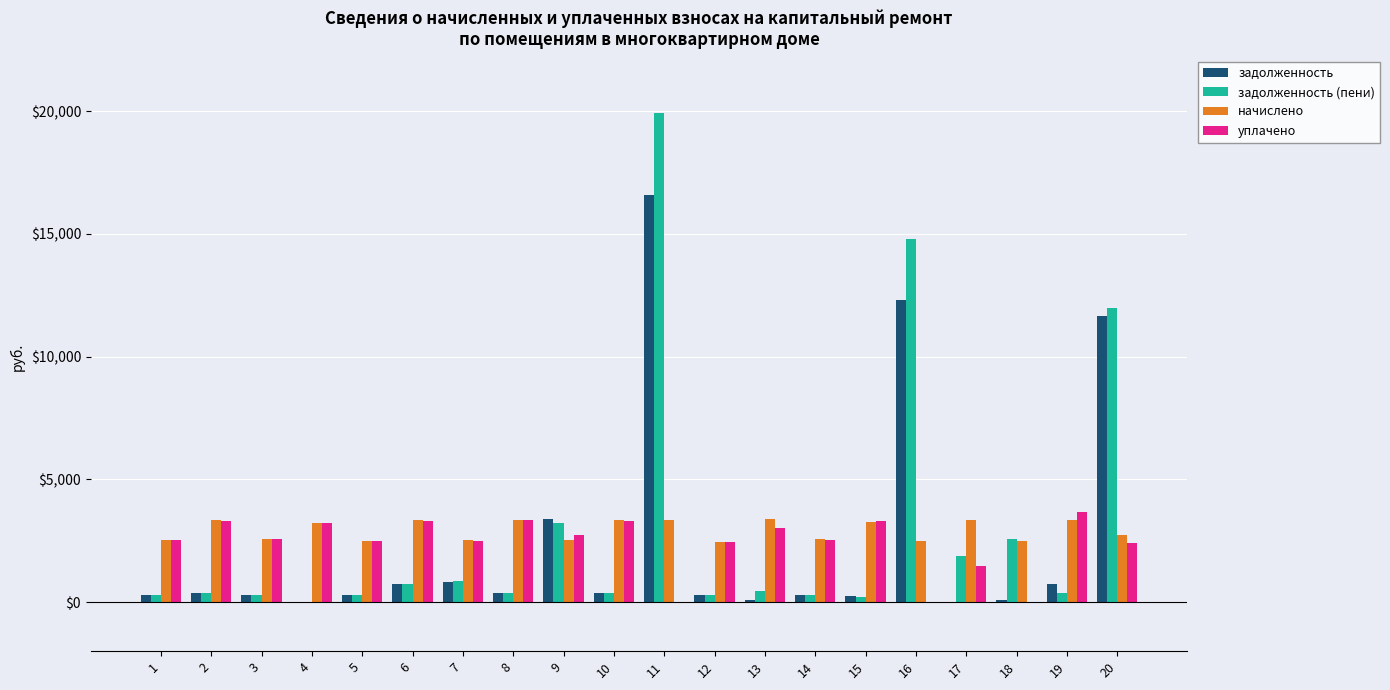

At which label is задолженность closest to 8300?

20